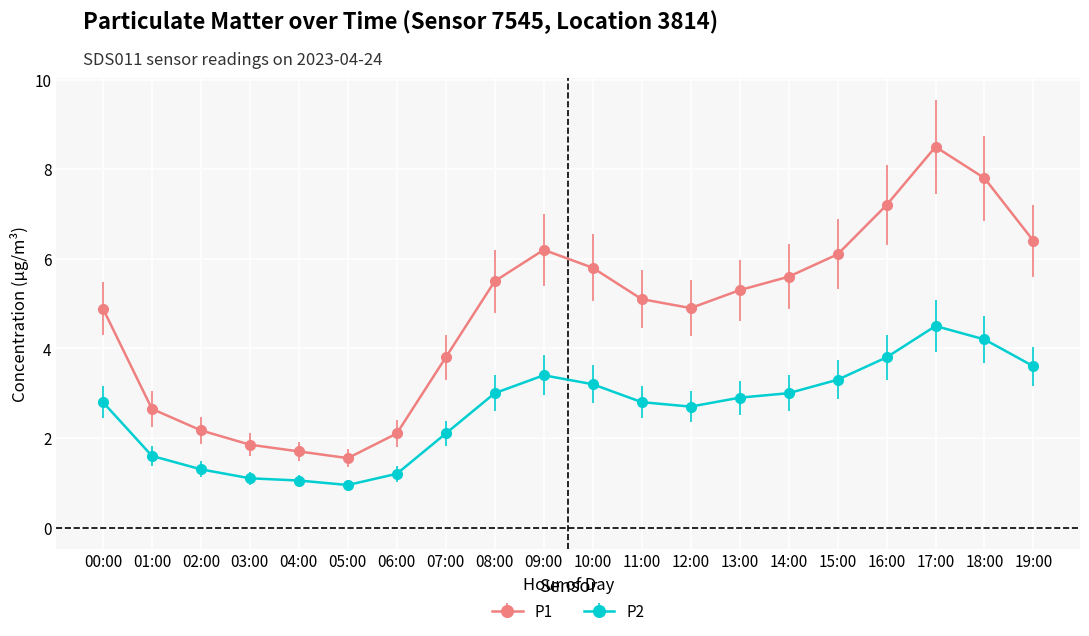

How many interior local peaks does the P1 series have?

2